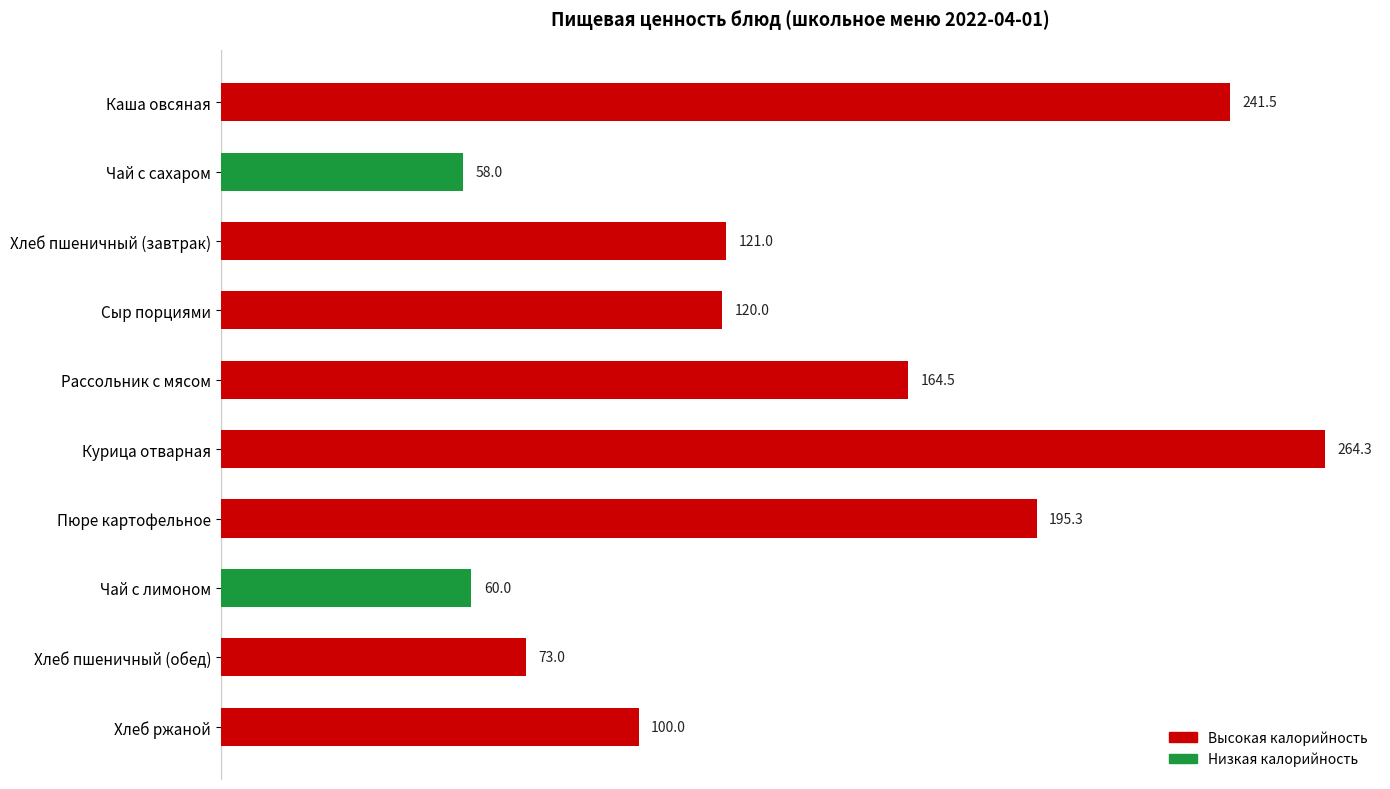

List the labels in order of value, smallest first.

Чай с сахаром, Чай с лимоном, Хлеб пшеничный (обед), Хлеб ржаной, Сыр порциями, Хлеб пшеничный (завтрак), Рассольник с мясом, Пюре картофельное, Каша овсяная, Курица отварная